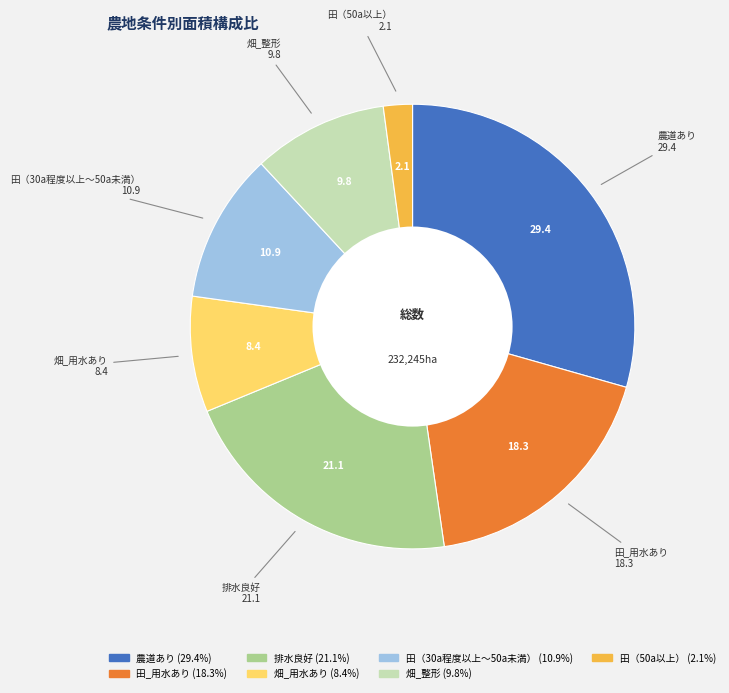

What is the ratio of the value at 畑_用水あり to the value at 田（30a程度以上～50a未満）?

0.8